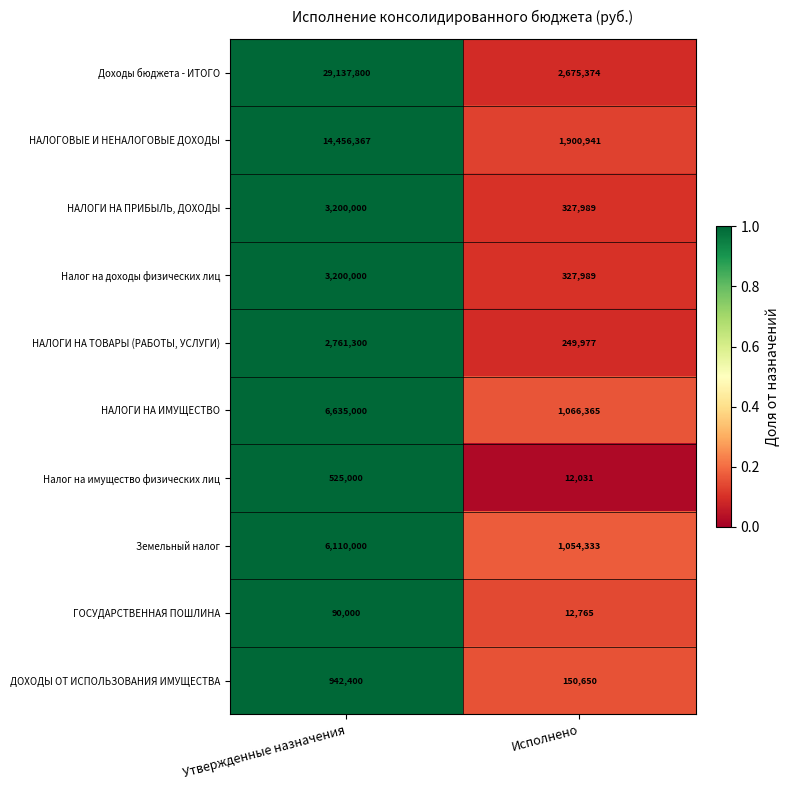

Read the НАЛОГИ НА ТОВАРЫ (РАБОТЫ, УСЛУГИ) value at Исполнено, to the nearest 10.

249980